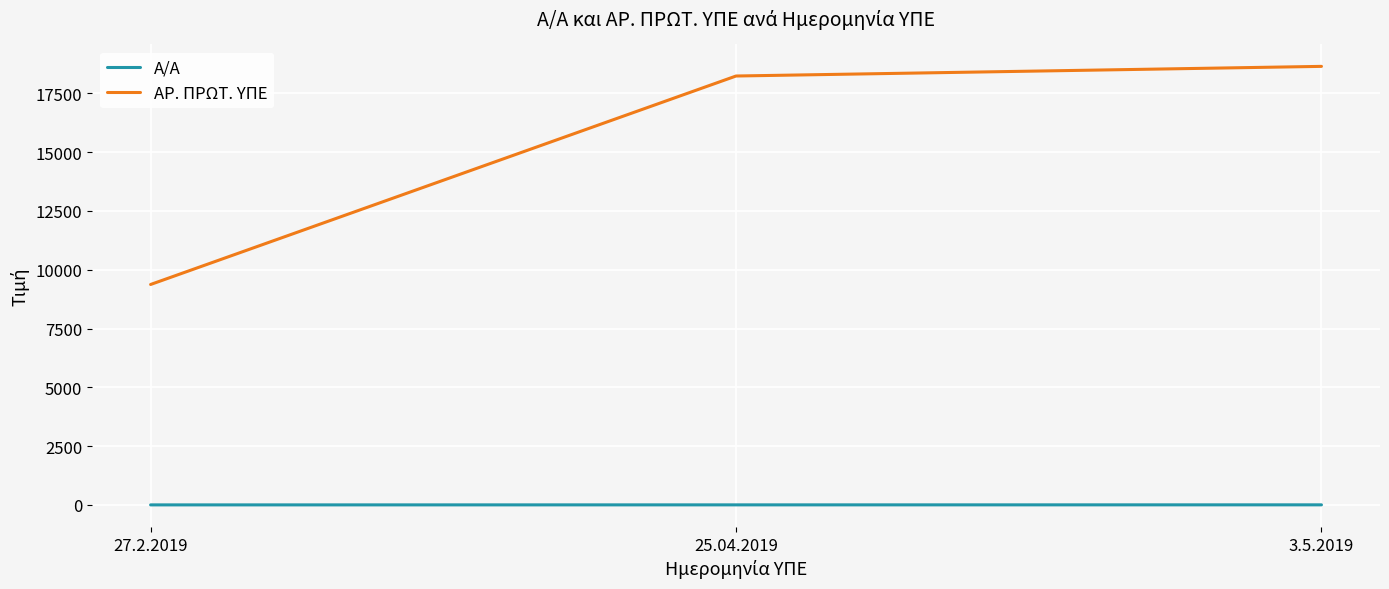

How many categories are shown in the chart?

3